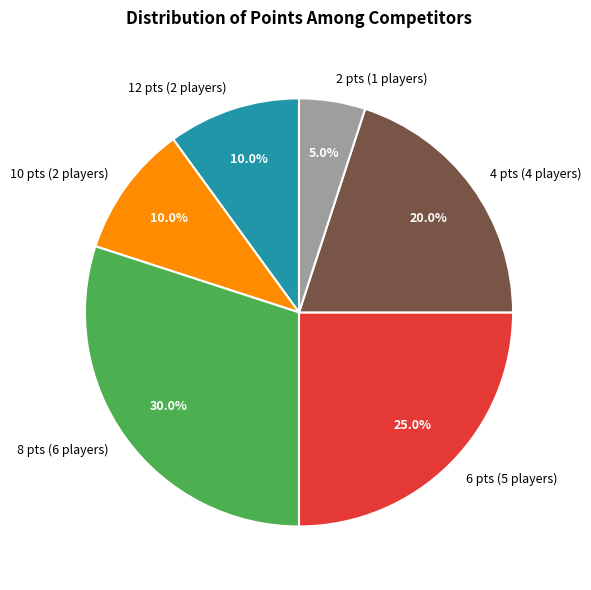

Is there a majority slice in this chart?

No